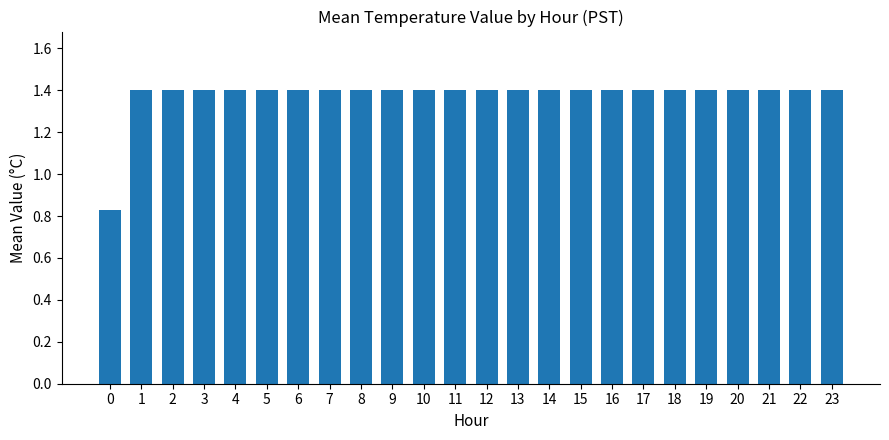

Count the number of data series in this chart.

1